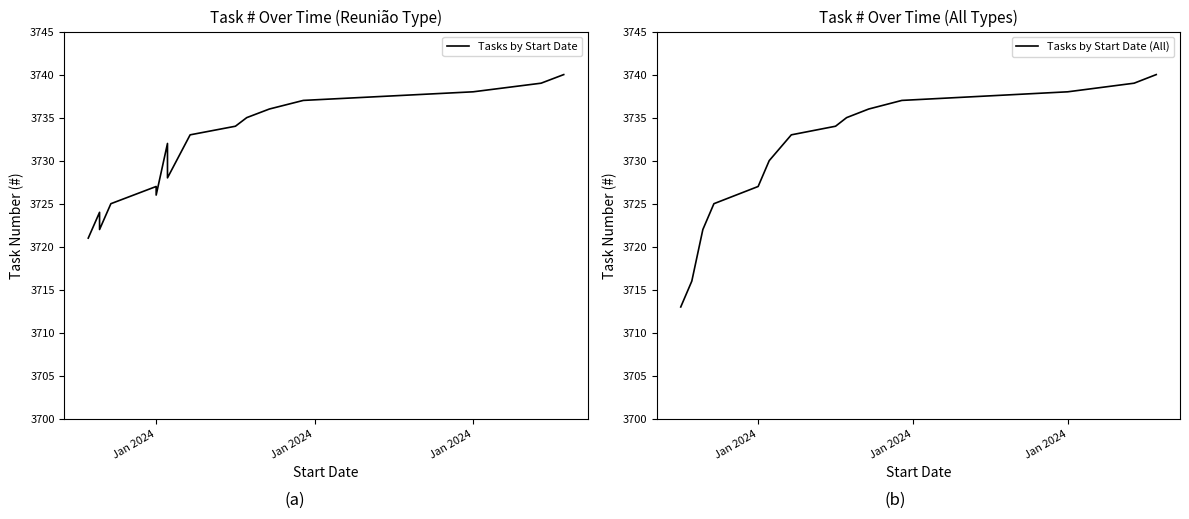

Is this an area chart (filled region under the line)?

No